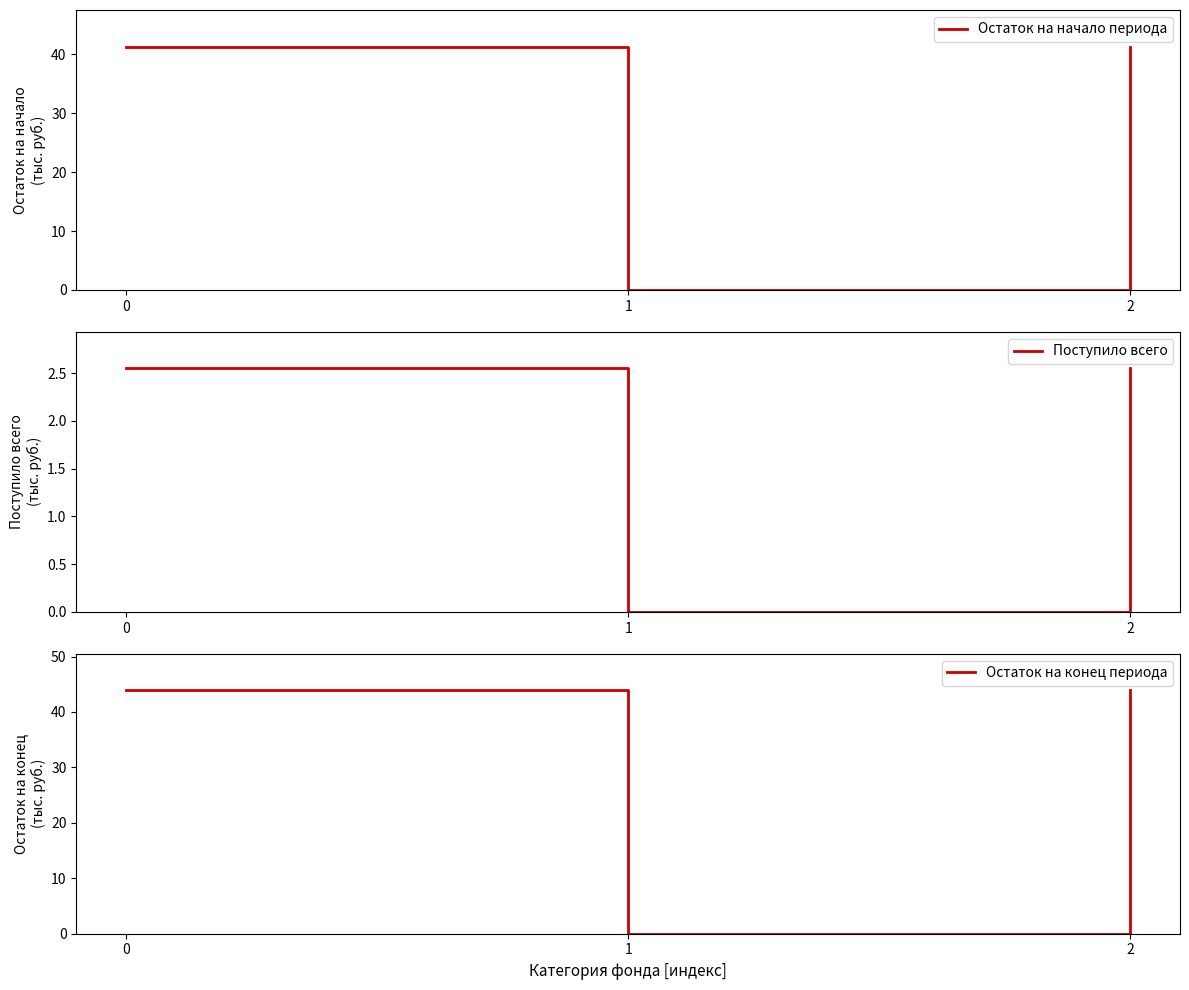

What is the value of the Остаток на конец периода point at the 1st from the left?

43.9